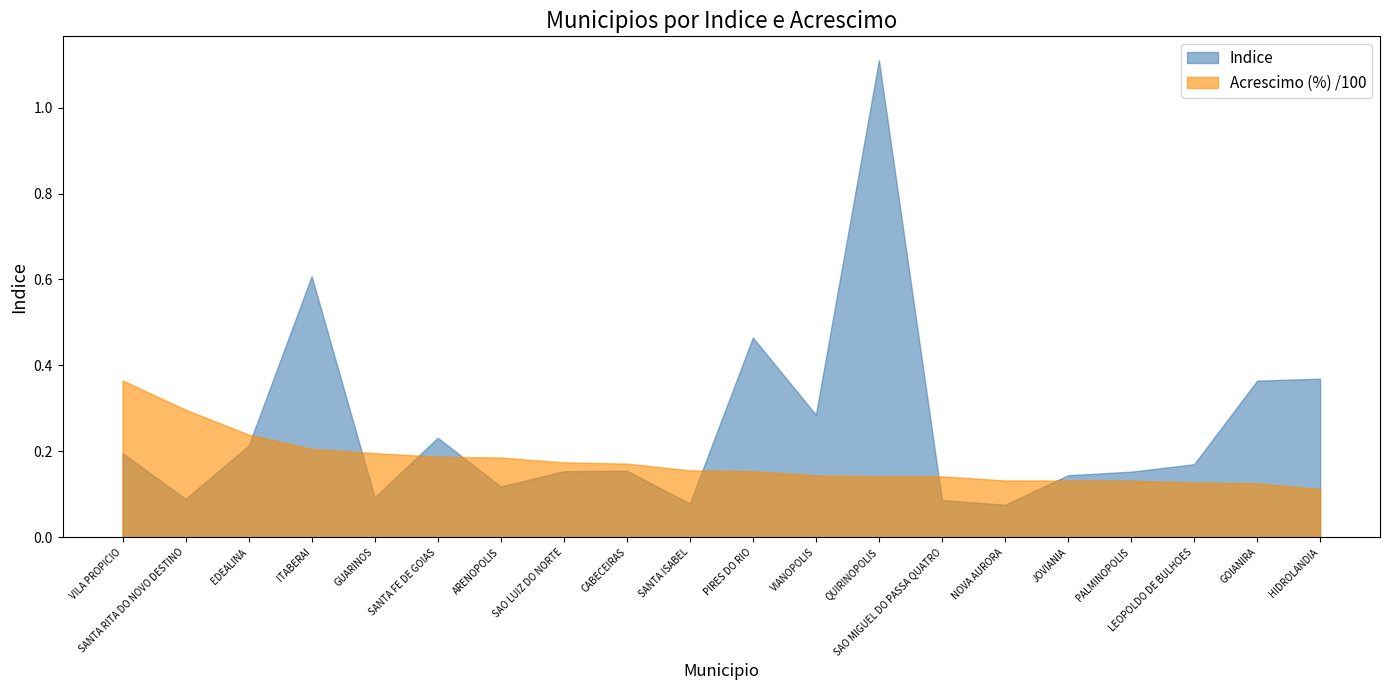

Which series changed the most between VIANOPOLIS and PALMINOPOLIS?

Indice